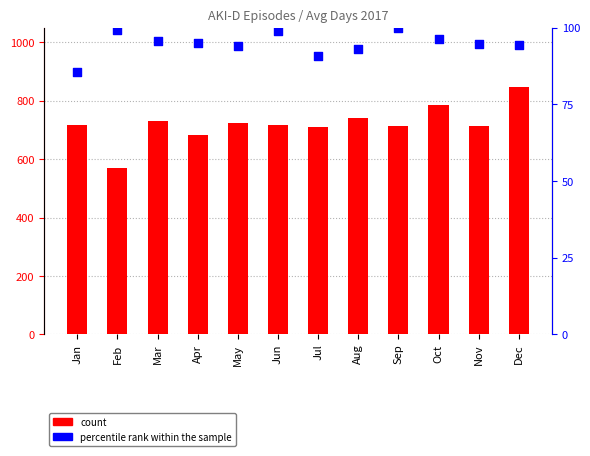

Which series contains the lowest Y value?

percentile rank within the sample